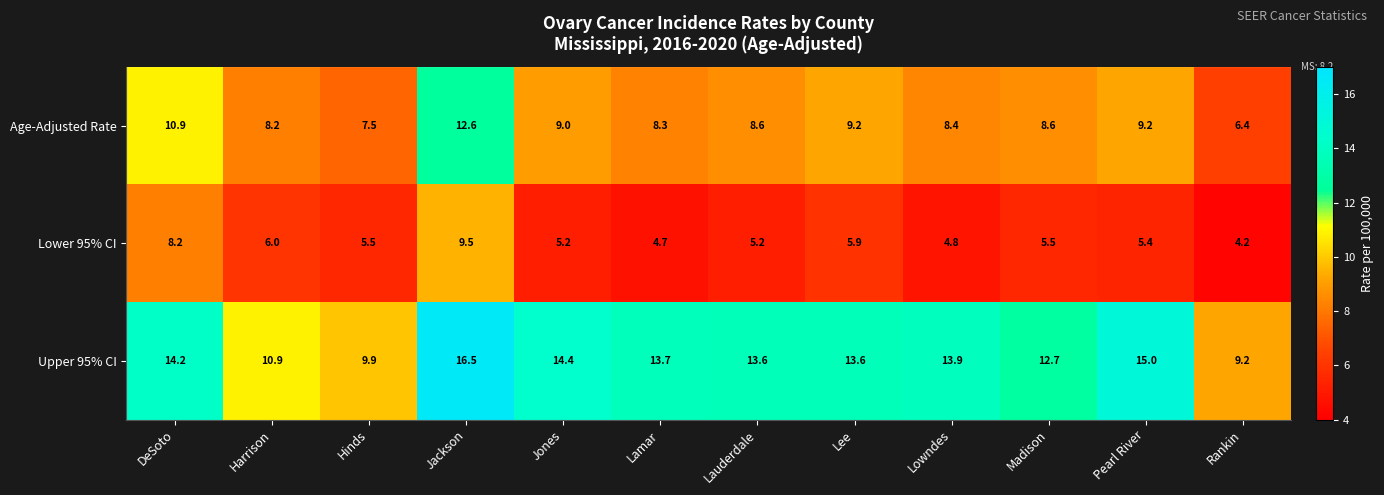

Which label corresponds to the smallest value in the chart?

Rankin